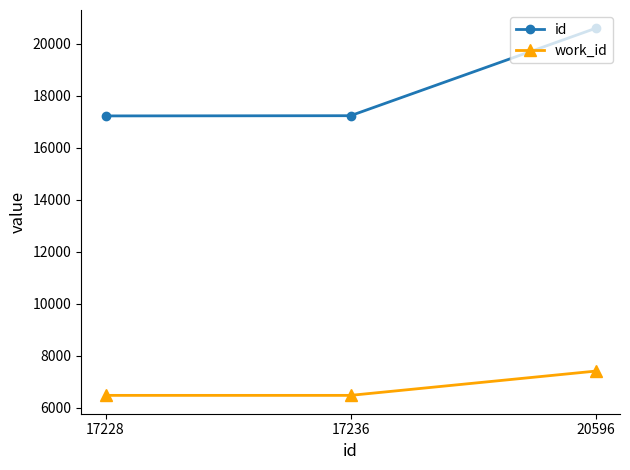

What is the total value across all series at 17228?

23707